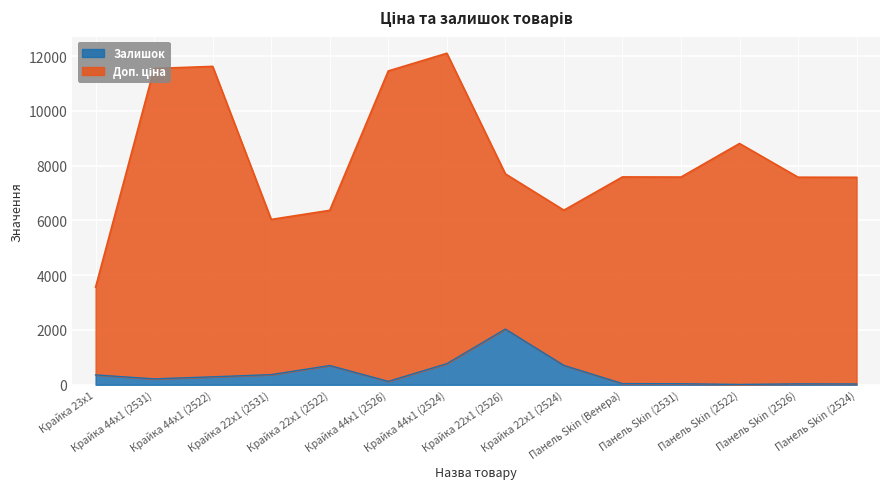

True or false: Доп. ціна and Залишок cross at least once.

False